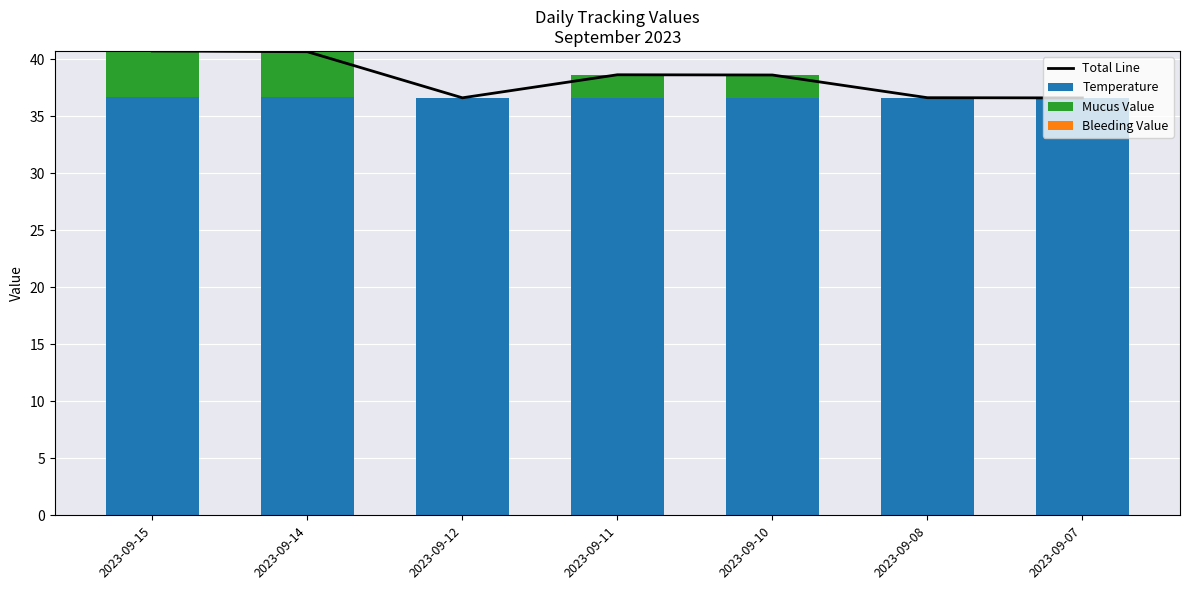

Is it true that Total Line equals 20.1 at 2023-09-11?

False